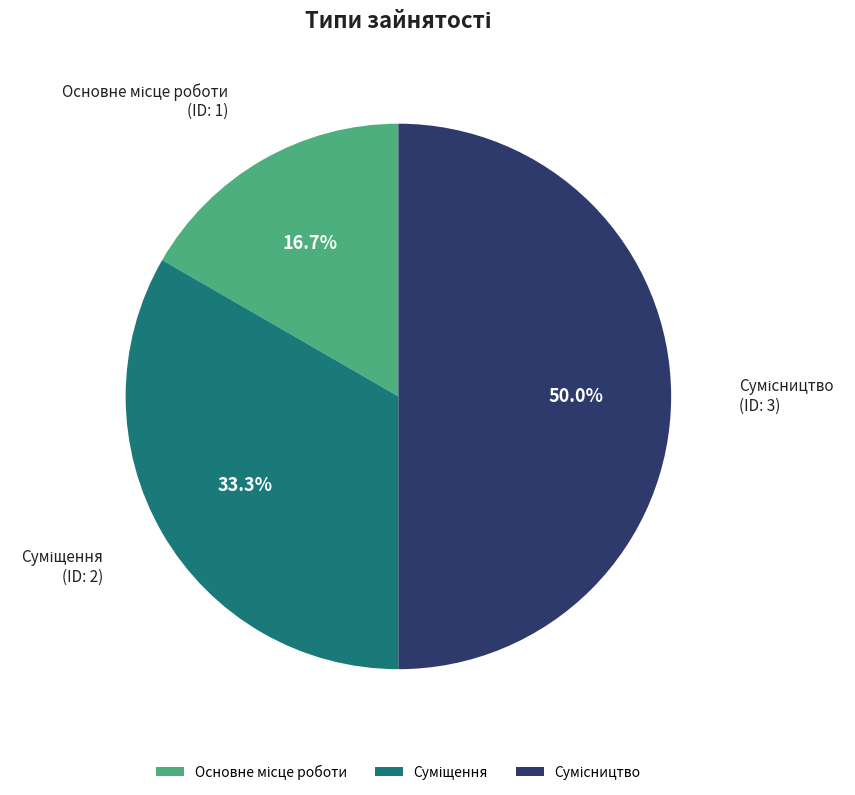

What percentage do Сумісництво and Основне місце роботи together represent?

66.7%